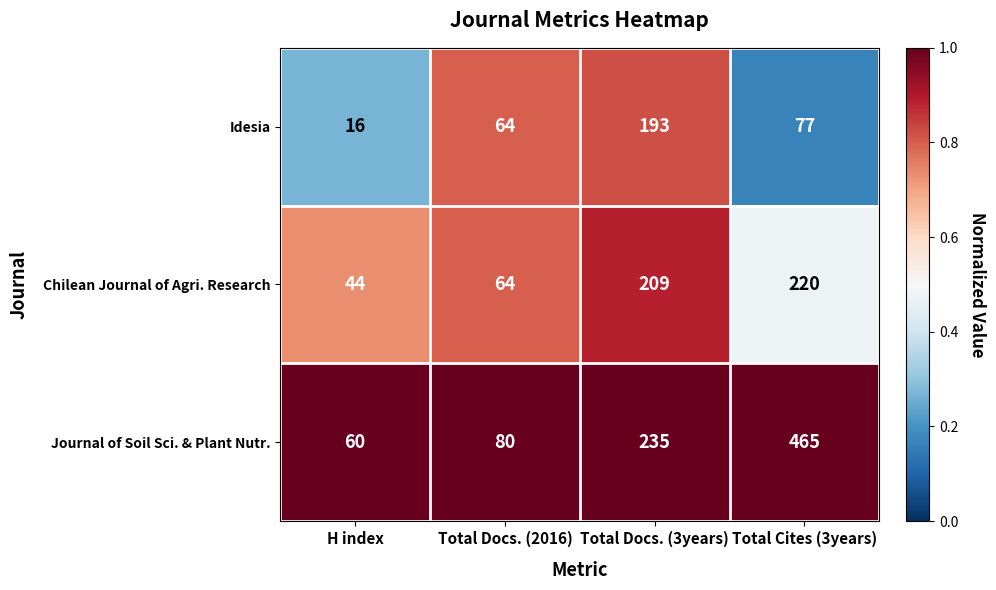

Which category has the highest value across all series?

Total Cites (3years)